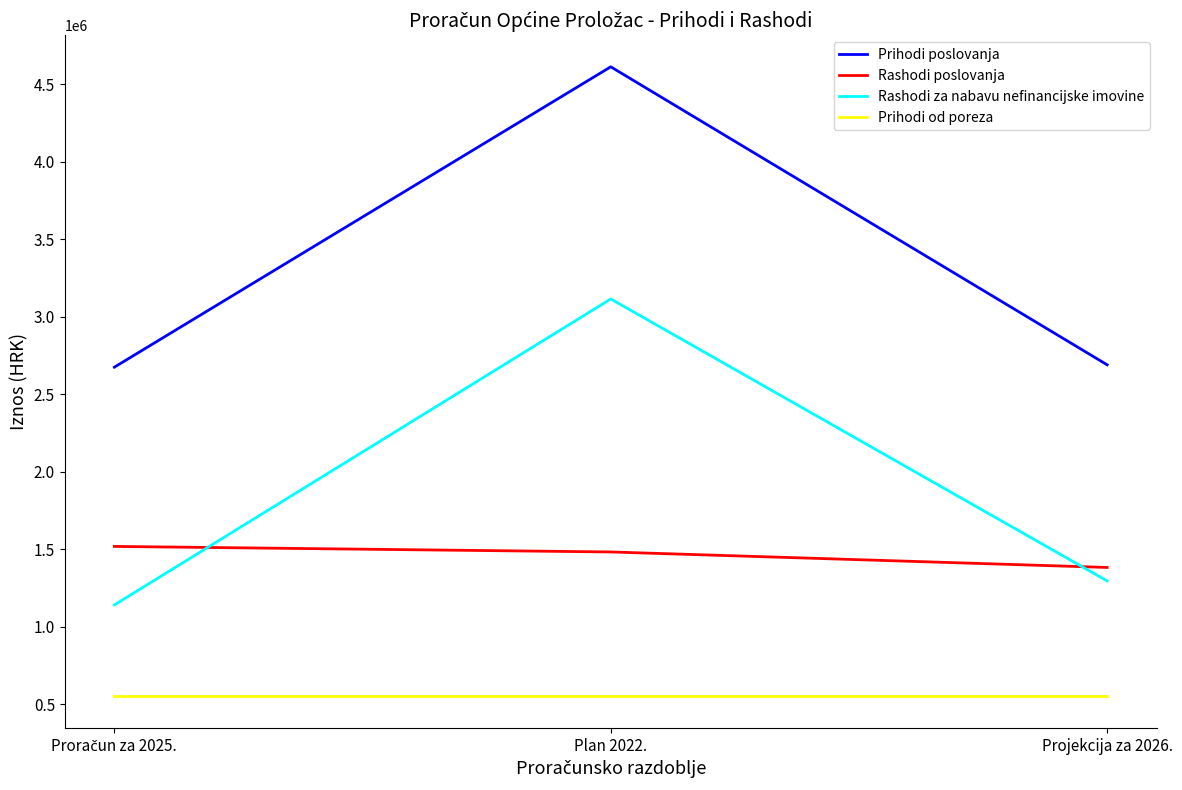

How many lines are shown in the chart?

4